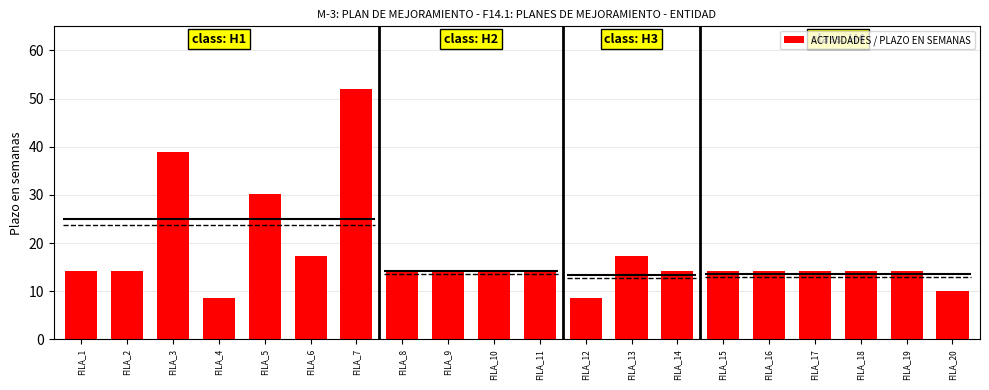

Does the chart contain any negative values?

No